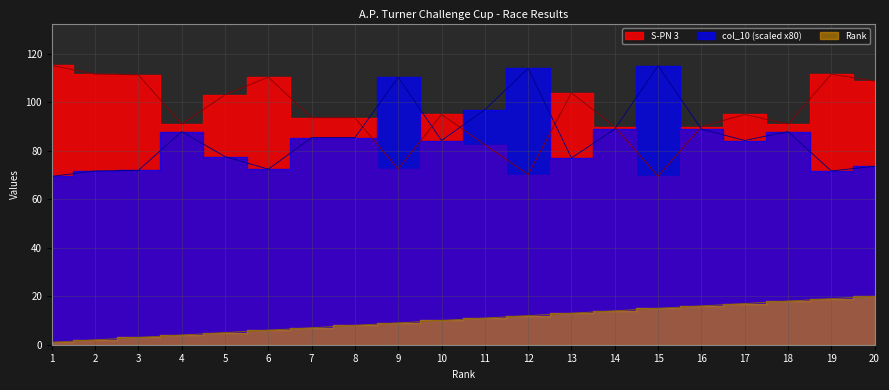

Is the value of col_10 at 5 greater than the value of Rank at 18?

Yes